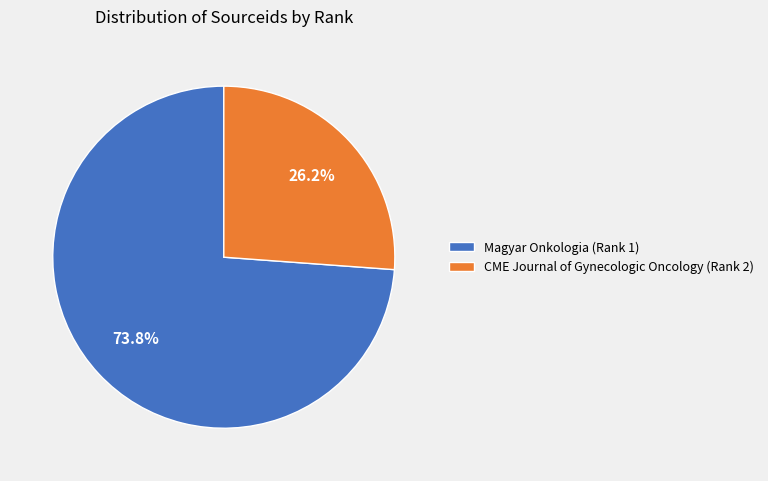

Count the number of slices in the pie.

2